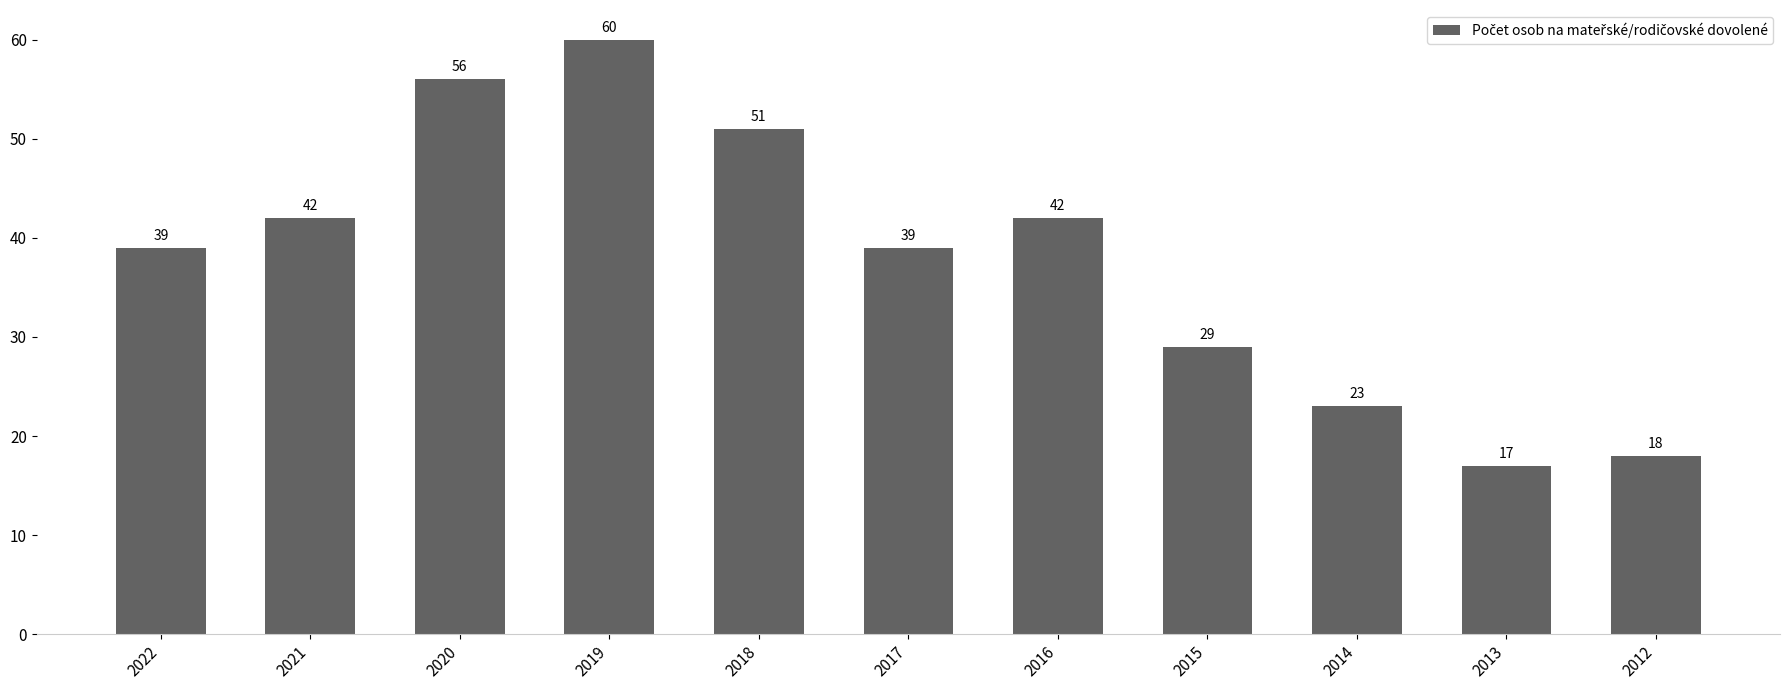

What value does the data have at 2019, to the nearest 10?

60